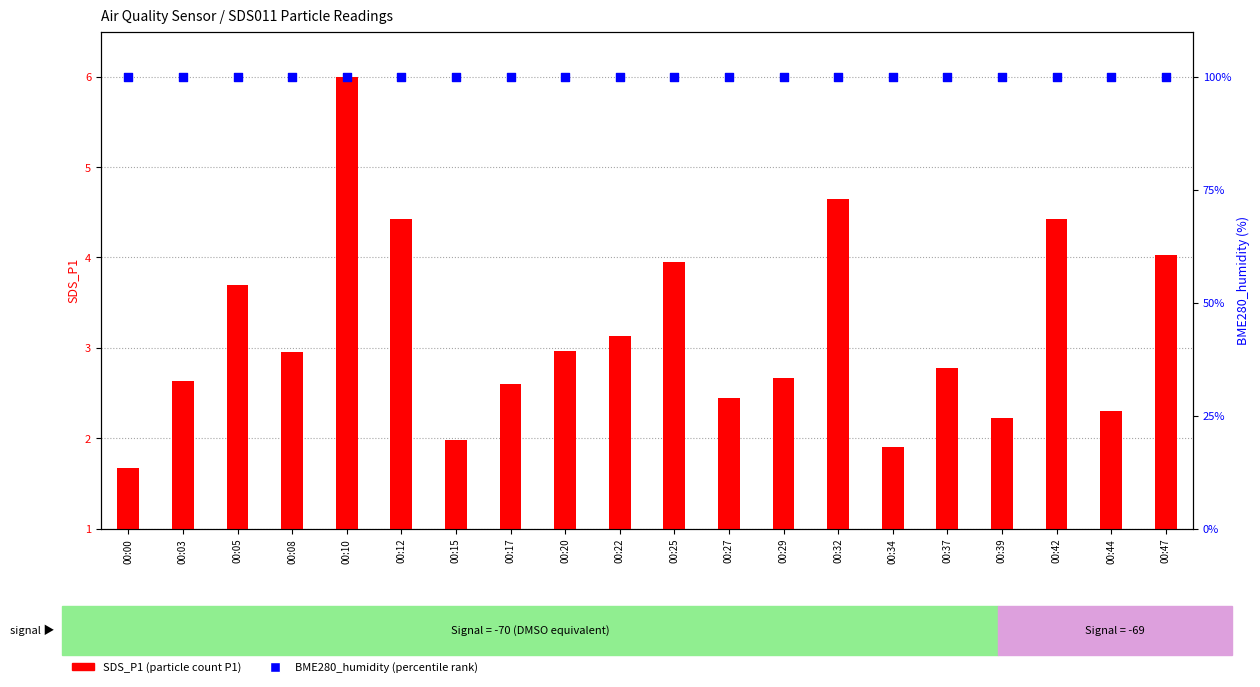

Is the value of SDS_P1 (transformed count) at 00:03 greater than the value of BME280_humidity (percentile rank) at 00:25?

No